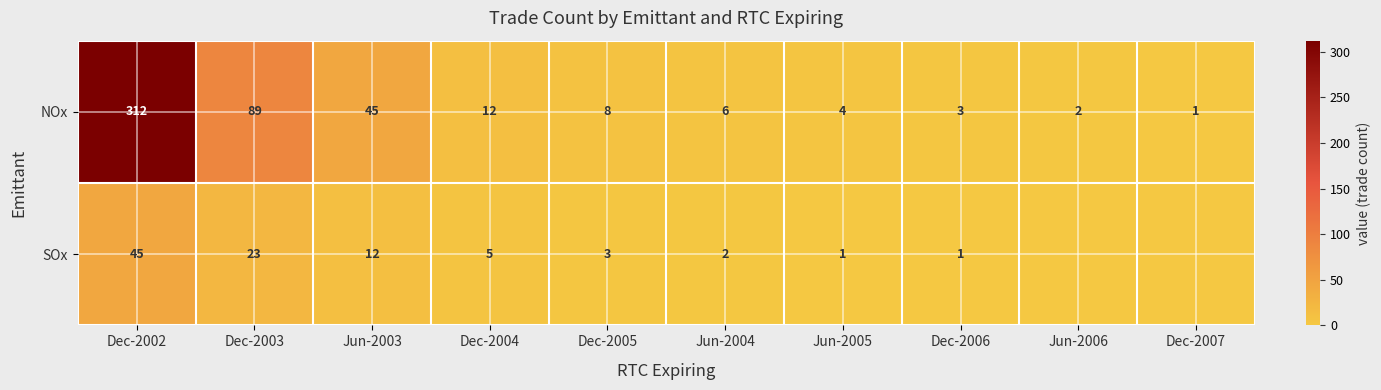

What is the total value across all series at Jun-2005?

5